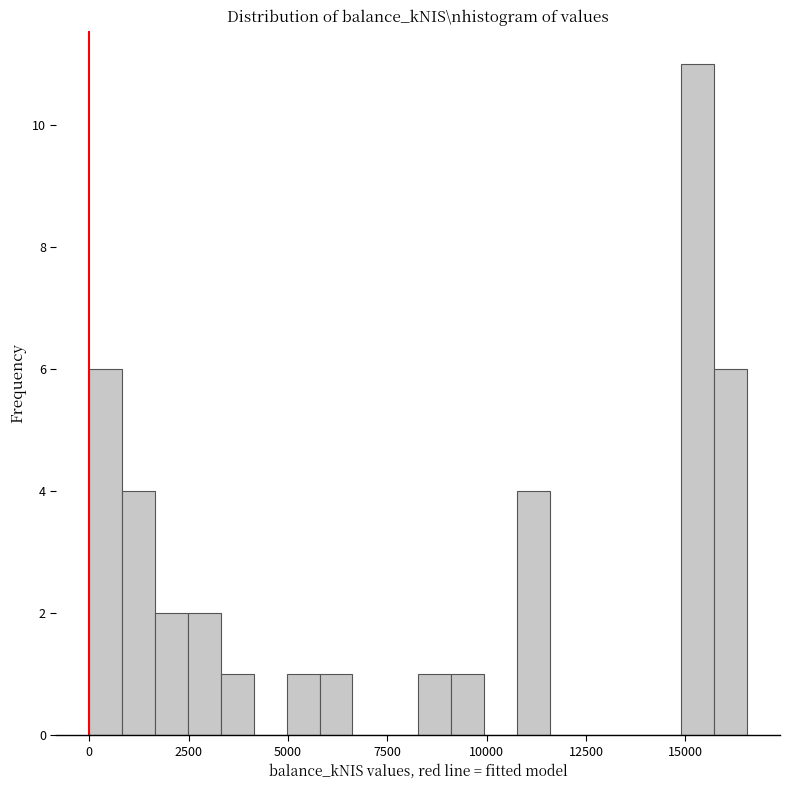

Read against the x-axis, roughly where is the centre of the tallest bar?

15500